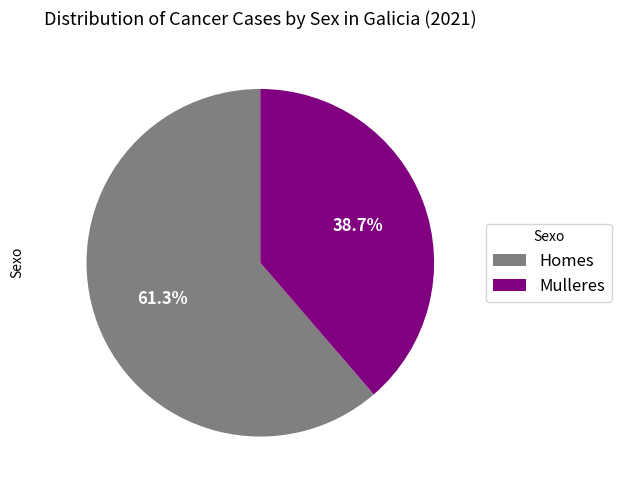

To the nearest percent, what is the difference between the Mulleres and Homes slice percentages?

23%